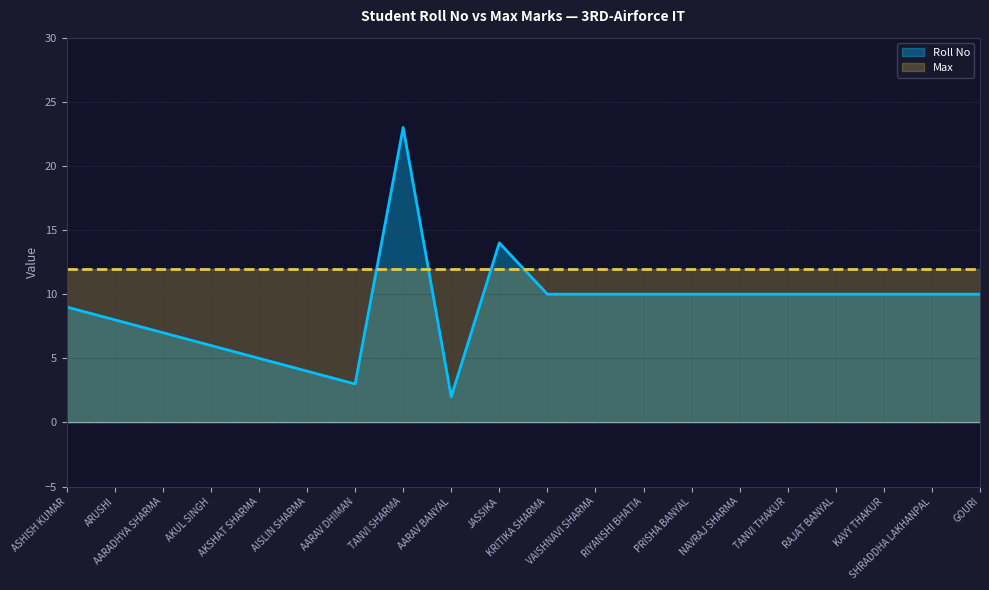

Which series changed the most between AKUL SINGH and TANVI THAKUR?

Roll No